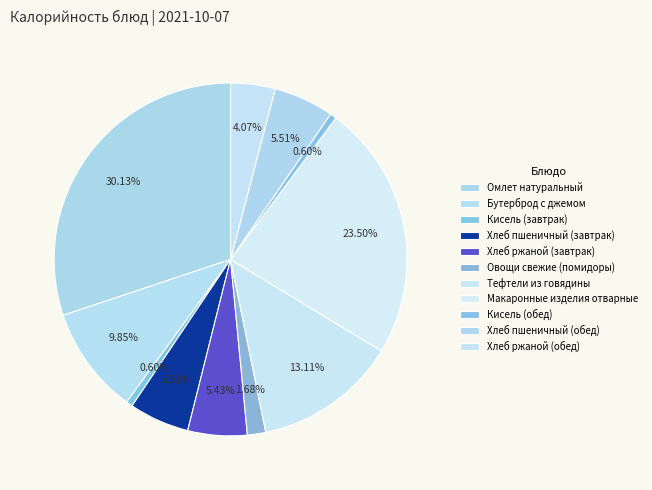

What percentage is the Макаронные изделия отварные slice, to the nearest percent?

23%